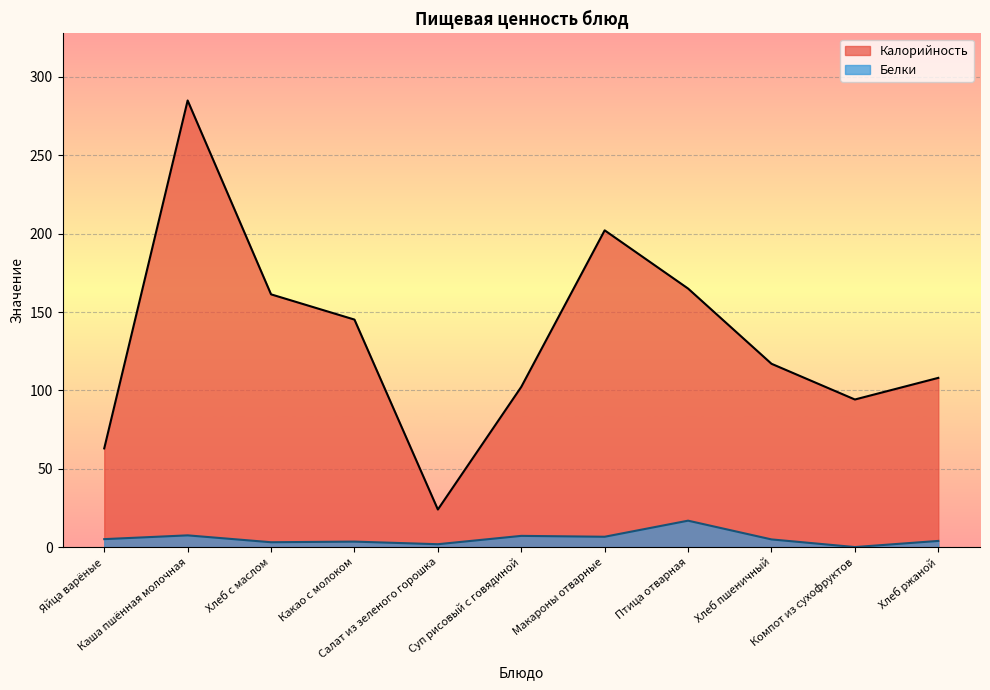

The value of Белки at Какао с молоком is 2.3. True or false?

False